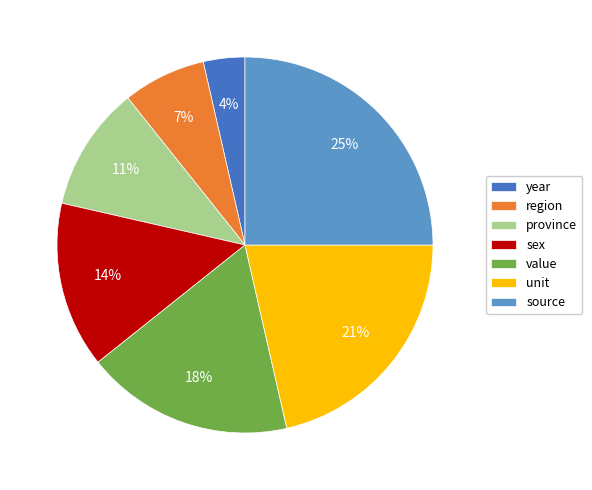

To the nearest percent, what is the difference between the largest and smallest slice percentages?

21%